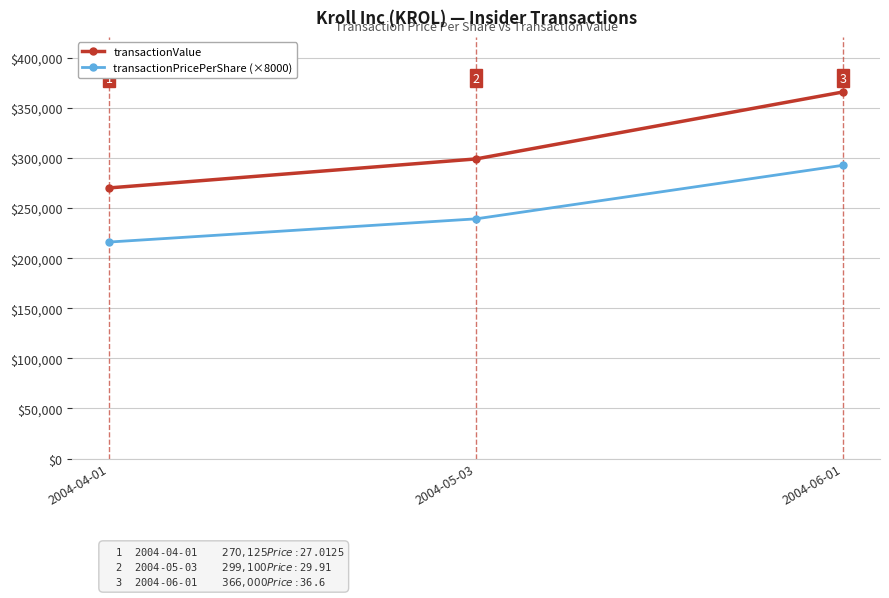

What is the difference between the maximum and minimum values in the transactionValue series?

95875